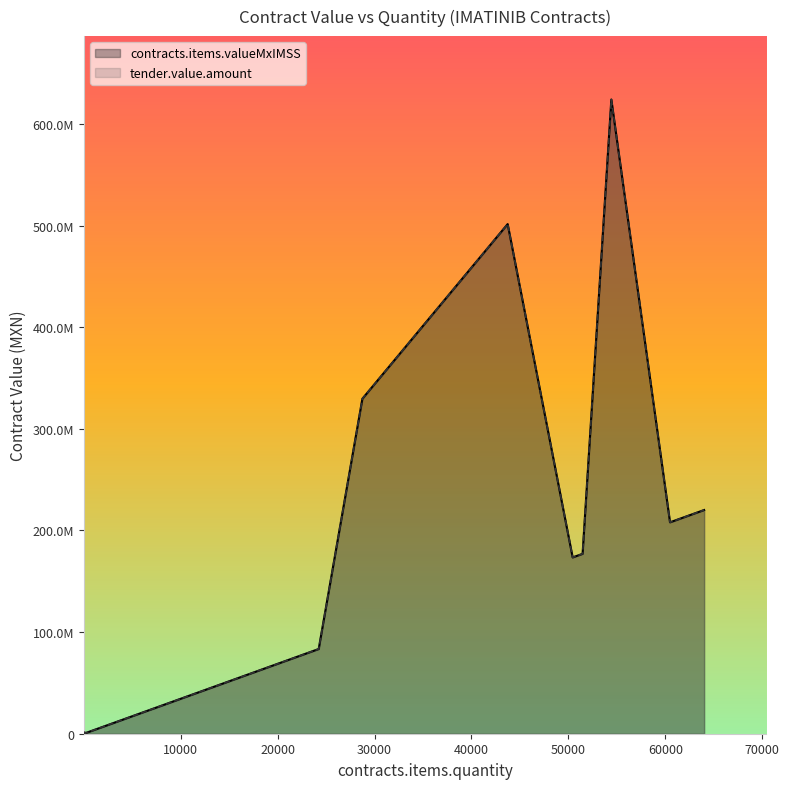

True or false: tender.value.amount has a value of 814086.0 at 71.

True